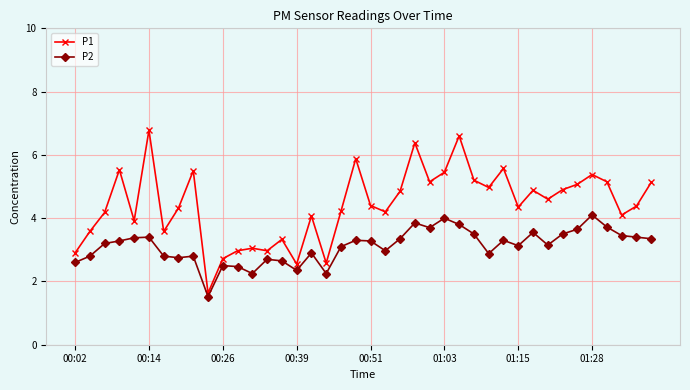

List the series in order of their peak value, highest first.

P1, P2